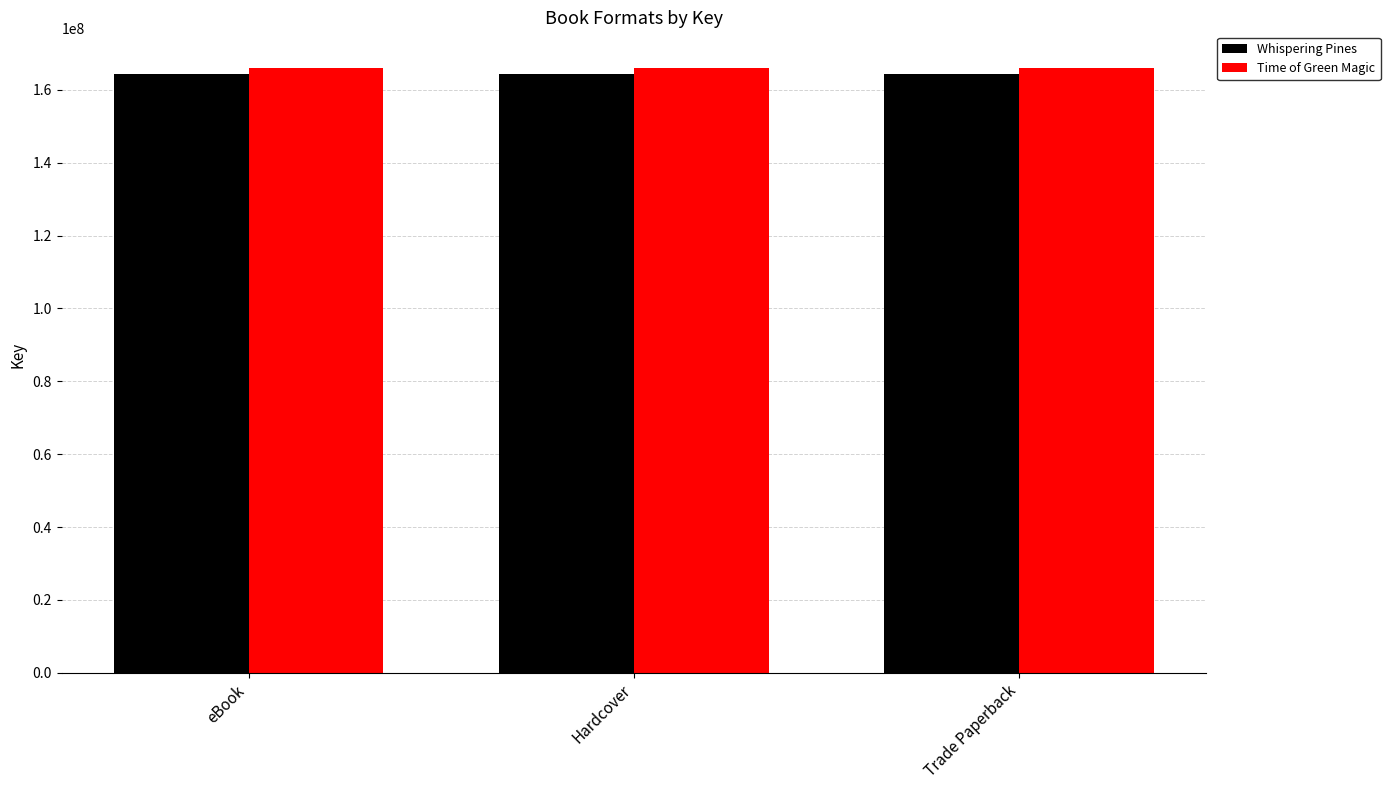

What is the label of the 2nd bar from the right?

Hardcover